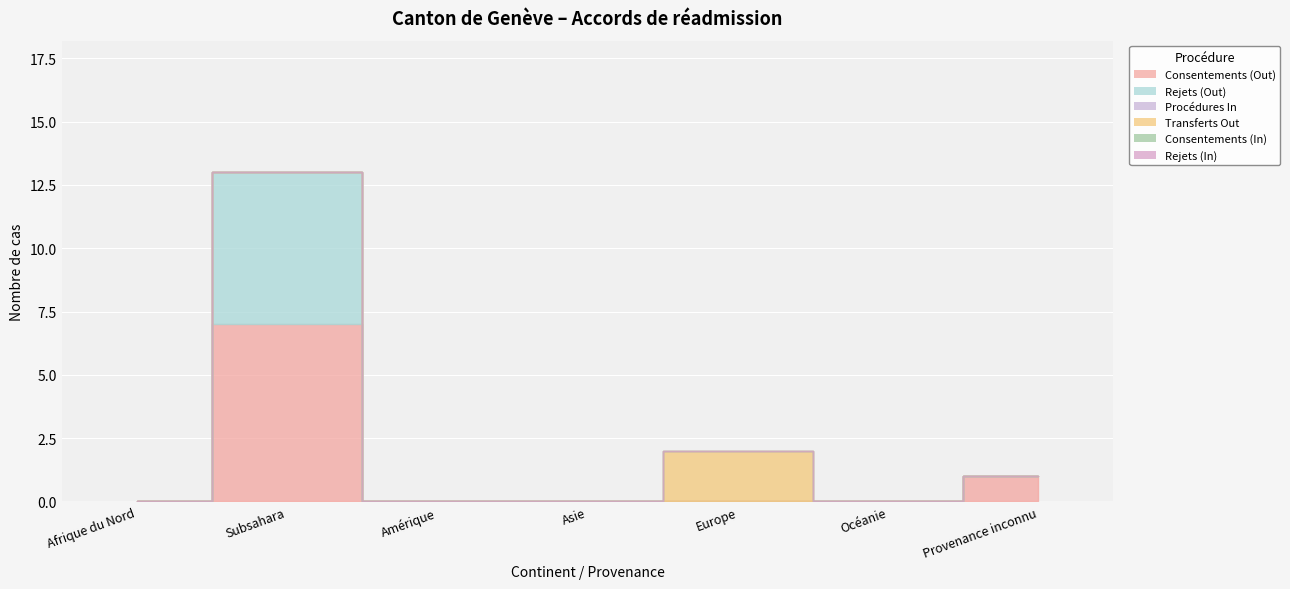

Between Asie and Provenance inconnu, which series saw the biggest shift?

Consentements (Out)